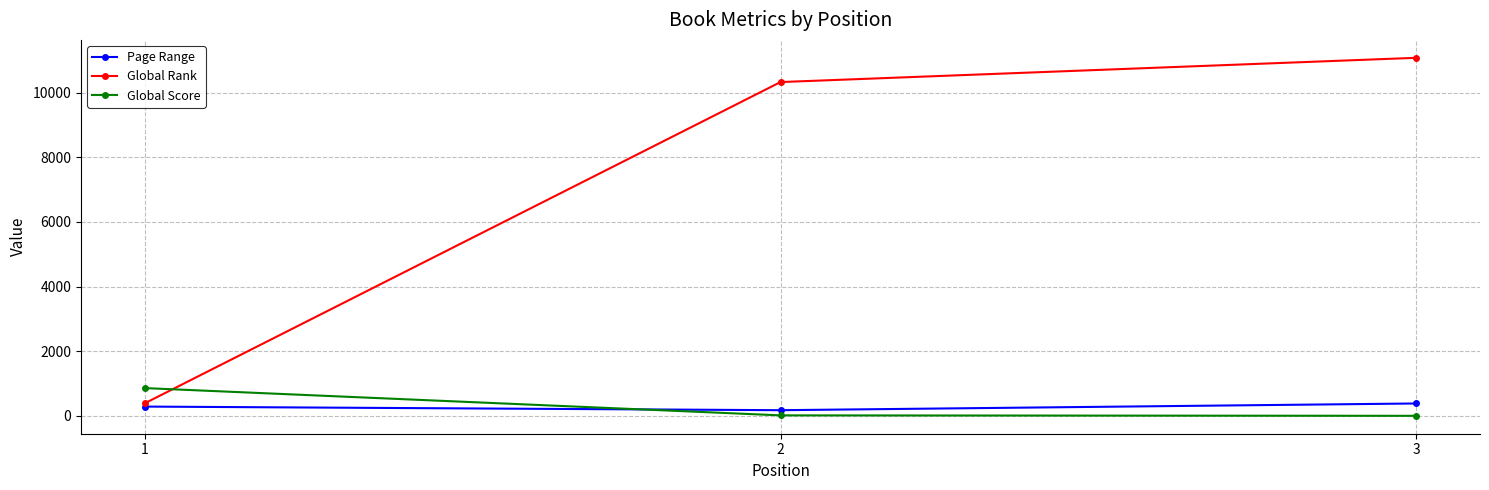

True or false: Global Score has a value of 16 at 2.

True